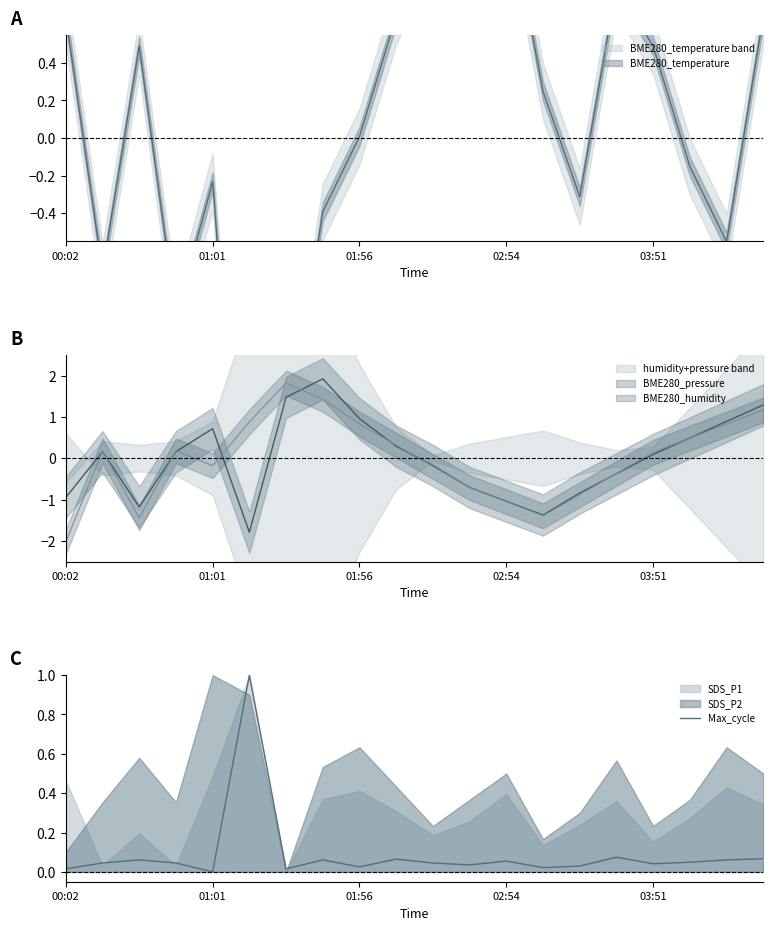

What is the label of the 3rd point from the left?

01:56